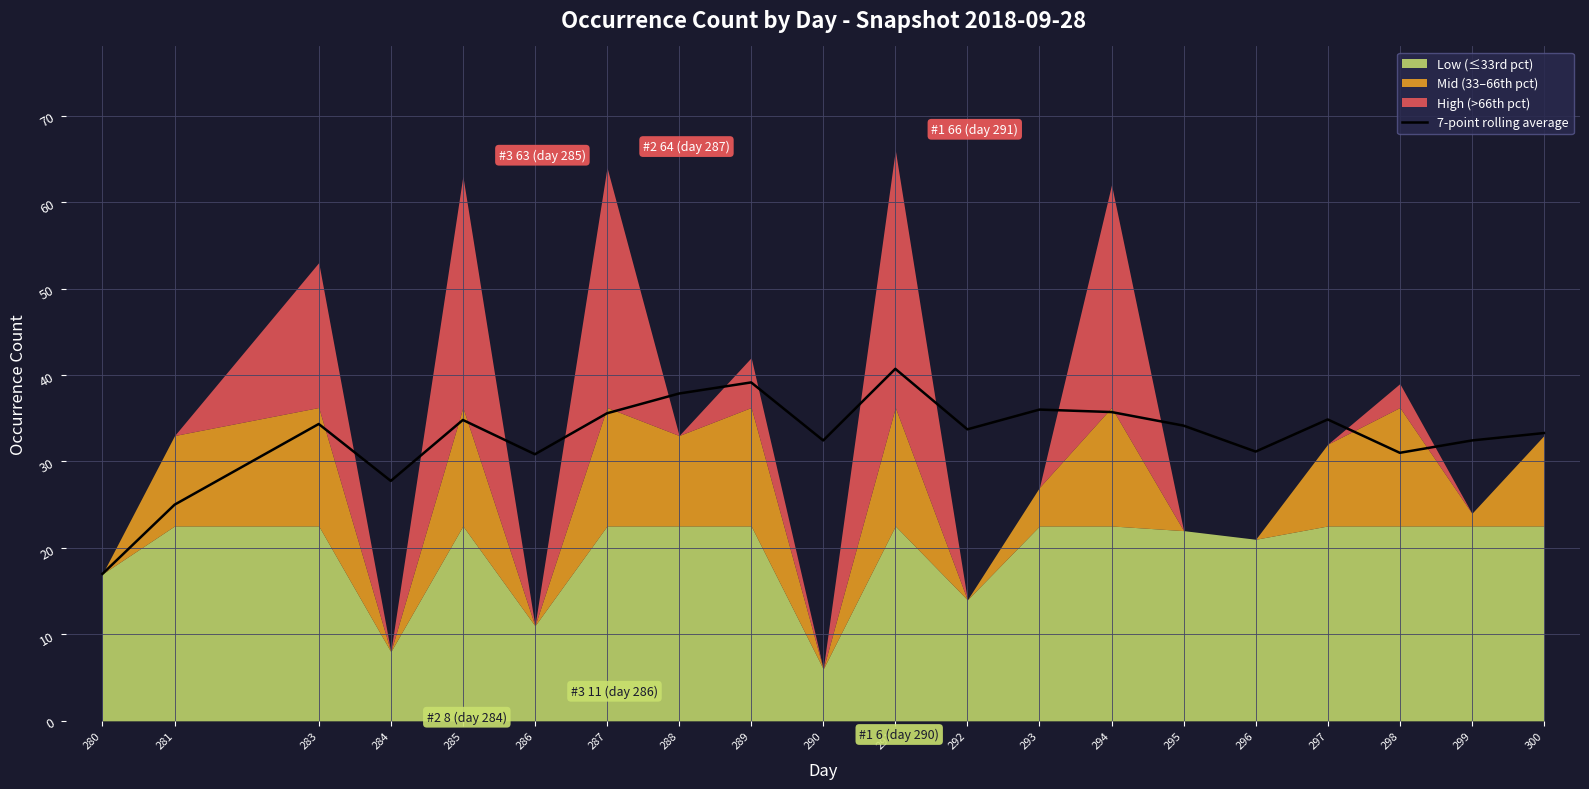

The value at 287 is 21.3. True or false?

False